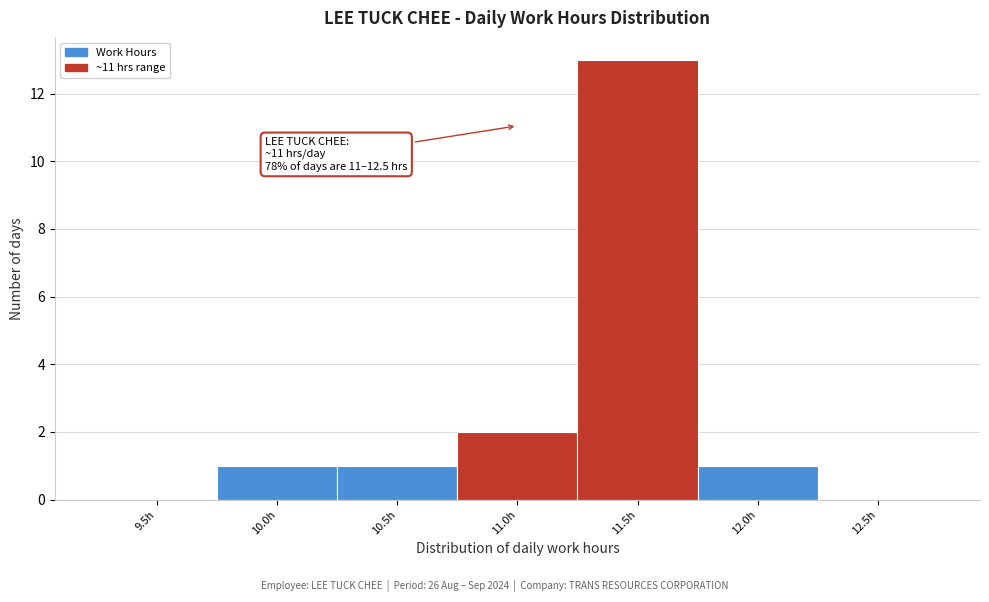

Reading left to right, extract all data points from this chart.

9.5h=0	10.0h=1	10.5h=1	11.0h=2	11.5h=13	12.0h=1	12.5h=0